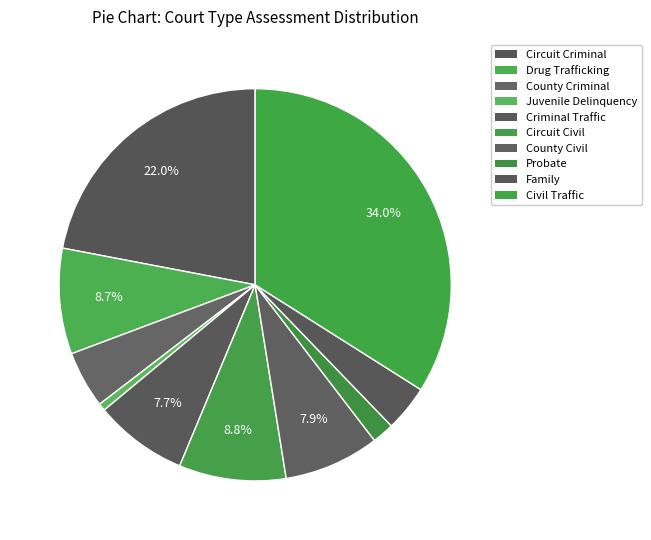

Count the number of slices in the pie.

10